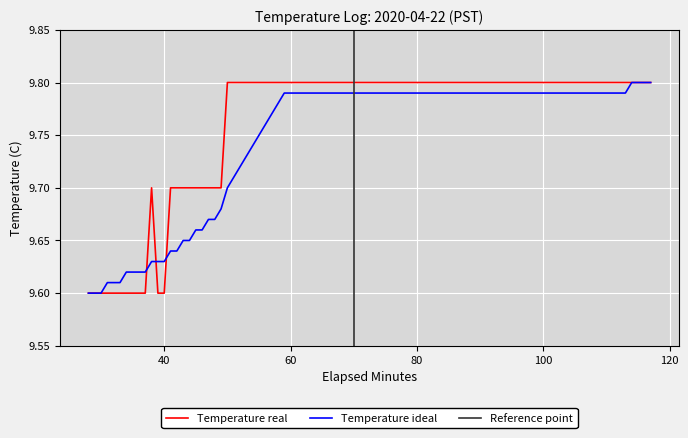

How many series are shown in this chart?

2